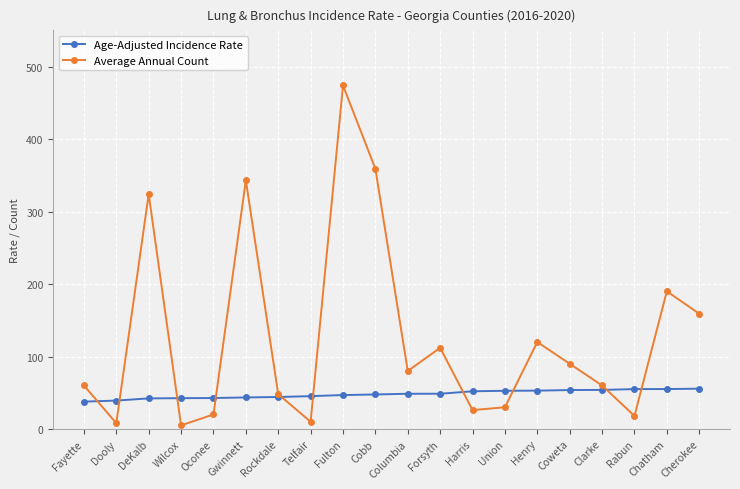

What is the total value across all series at Cherokee?

214.6